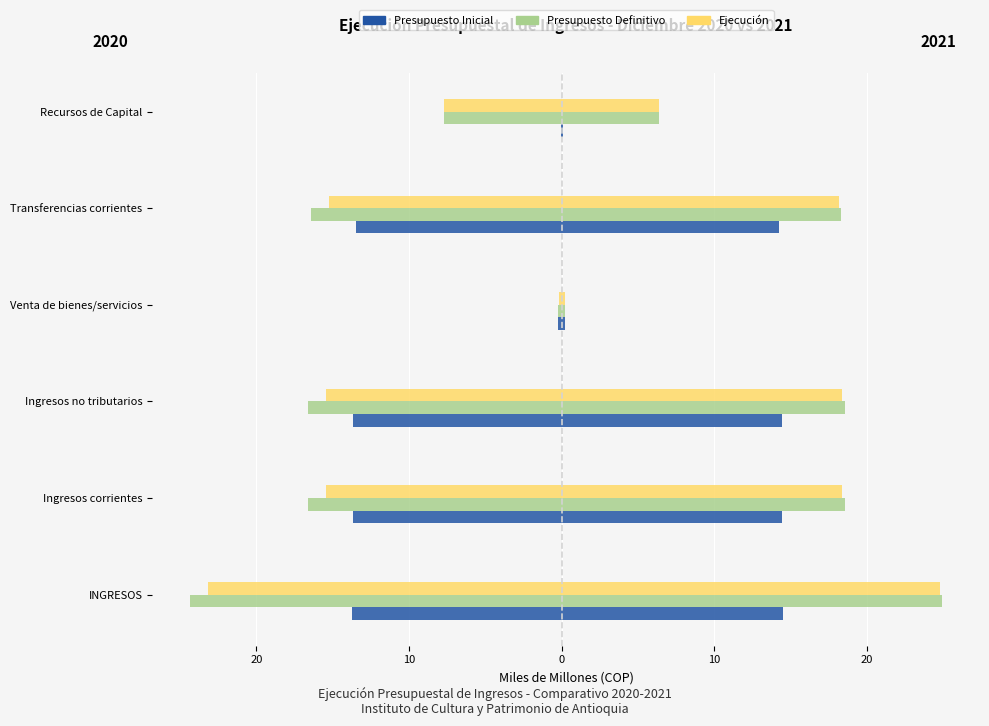

Which has a higher value, Ingresos corrientes or Transferencias corrientes?

Transferencias corrientes